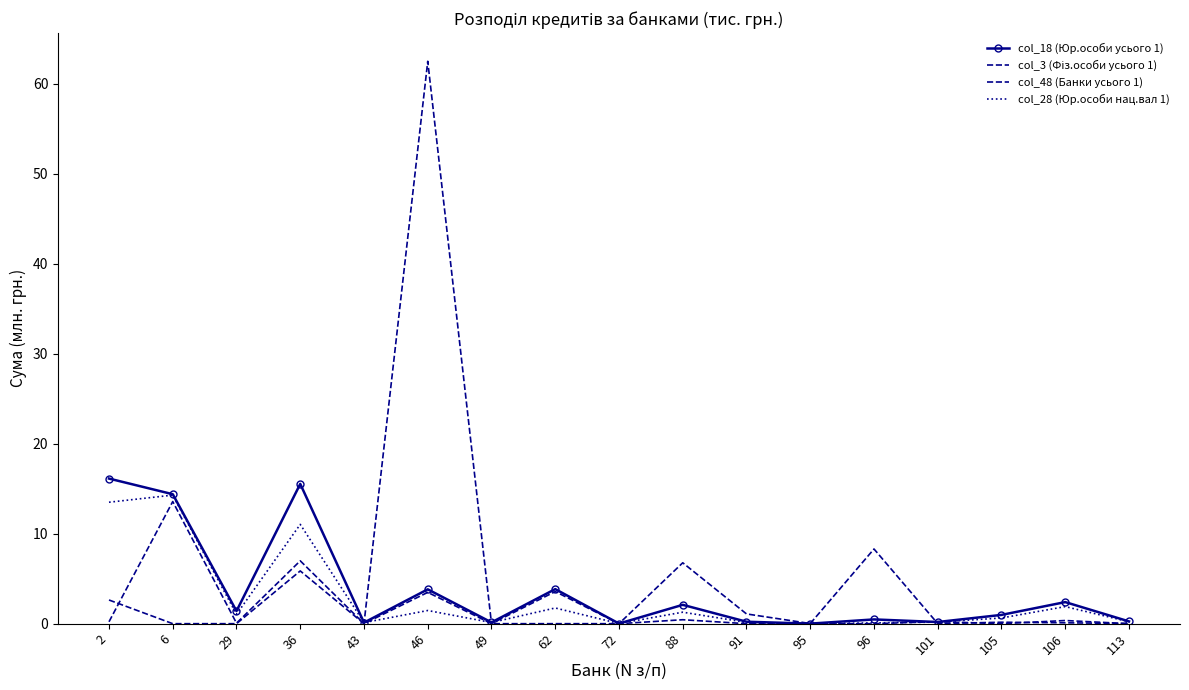

What are all the series names shown in the legend?

col_18 (Юр.особи усього 1), col_3 (Фіз.особи усього 1), col_48 (Банки усього 1), col_28 (Юр.особи нац.вал 1)